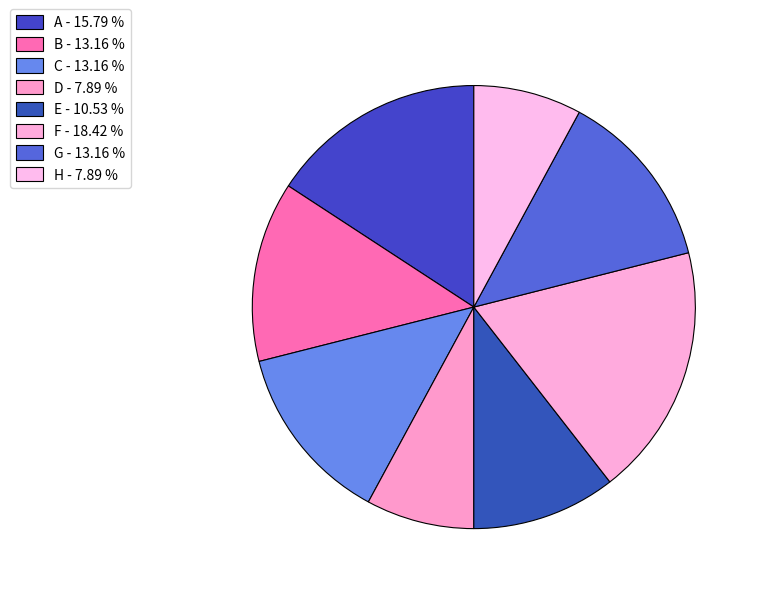

The A slice represents 16% of the pie. True or false?

True